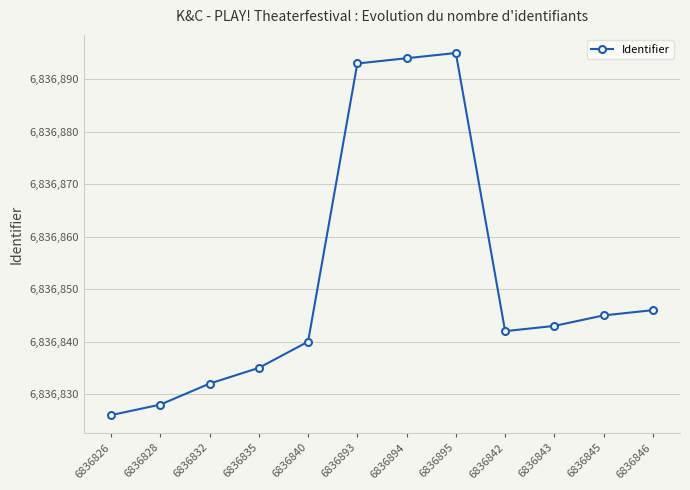

What is the average value?

6836852